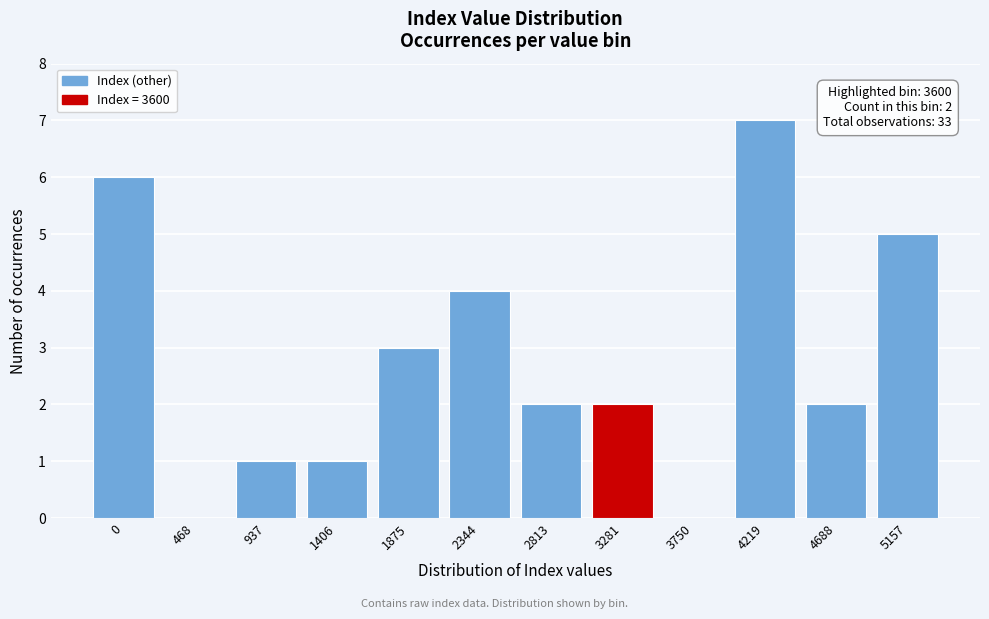

Reading left to right, what are all the values shown in this chart?

0=6	468=0	937=1	1406=1	1875=3	2344=4	2813=2	3281=2	3750=0	4219=7	4688=2	5157=5